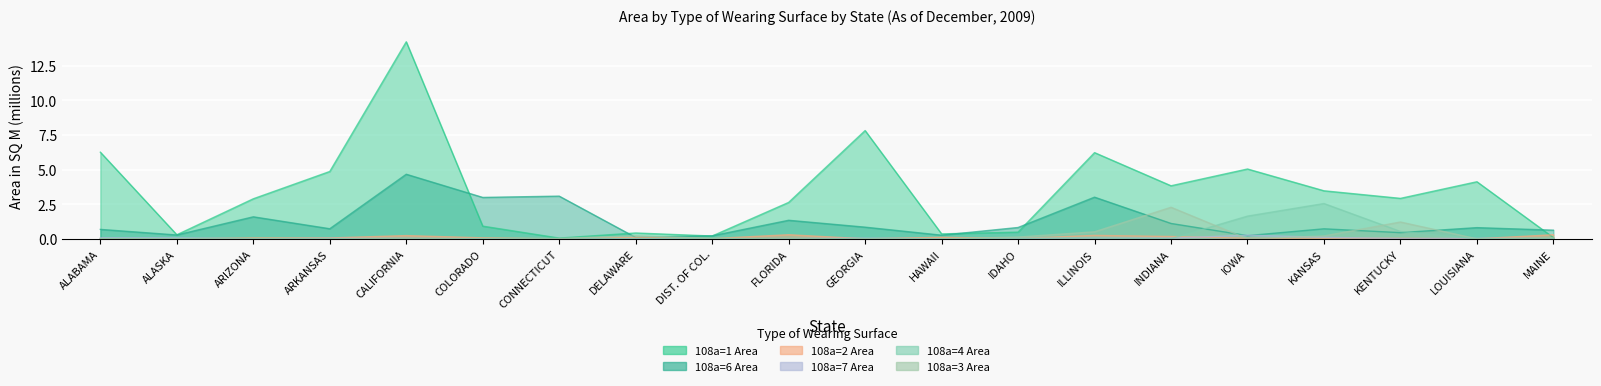

Which has a higher value, CONNECTICUT or LOUISIANA?

LOUISIANA